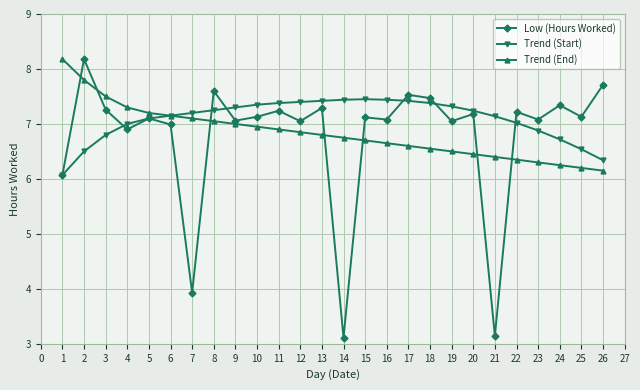

What are all the series names shown in the legend?

Low (Hours Worked), Trend (Start), Trend (End)